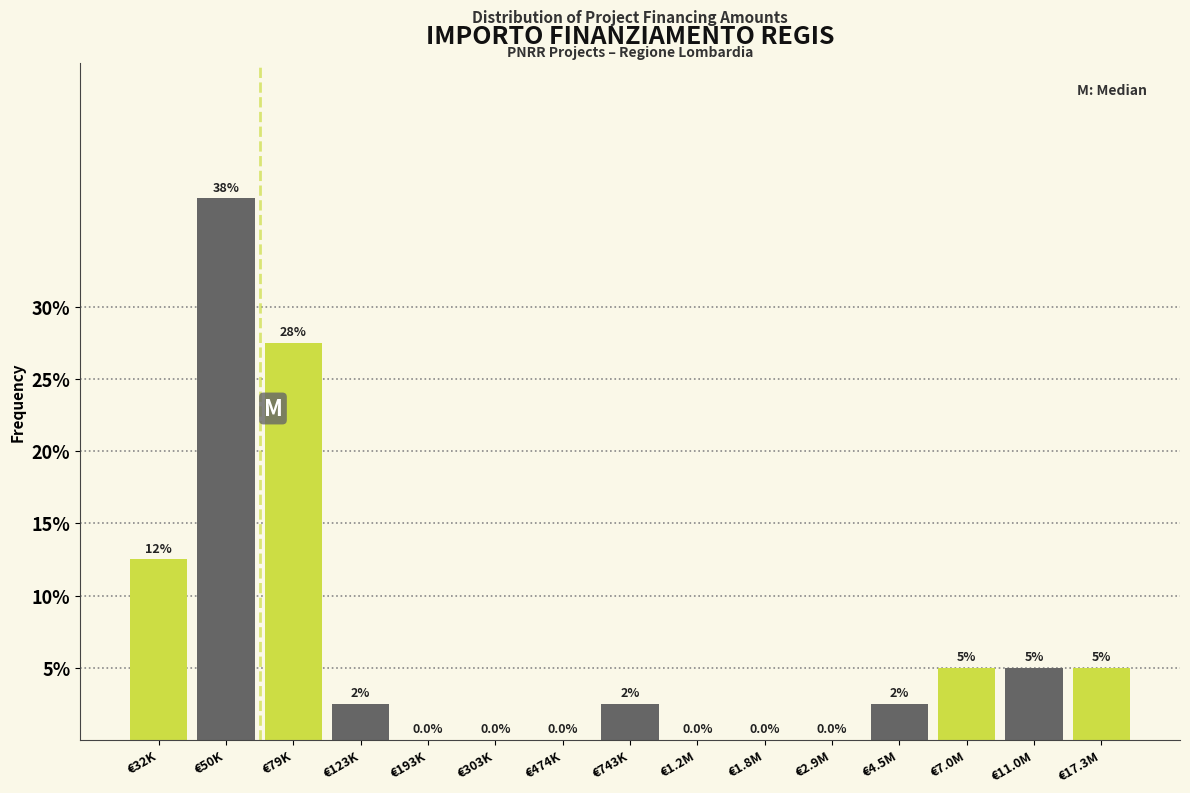

Reading left to right, list all the values displayed in this chart.

€32K=12.5	€50K=37.5	€79K=27.5	€123K=2.5	€193K=0.0	€303K=0.0	€474K=0.0	€743K=2.5	€1.2M=0.0	€1.8M=0.0	€2.9M=0.0	€4.5M=2.5	€7.0M=5.0	€11.0M=5.0	€17.3M=5.0